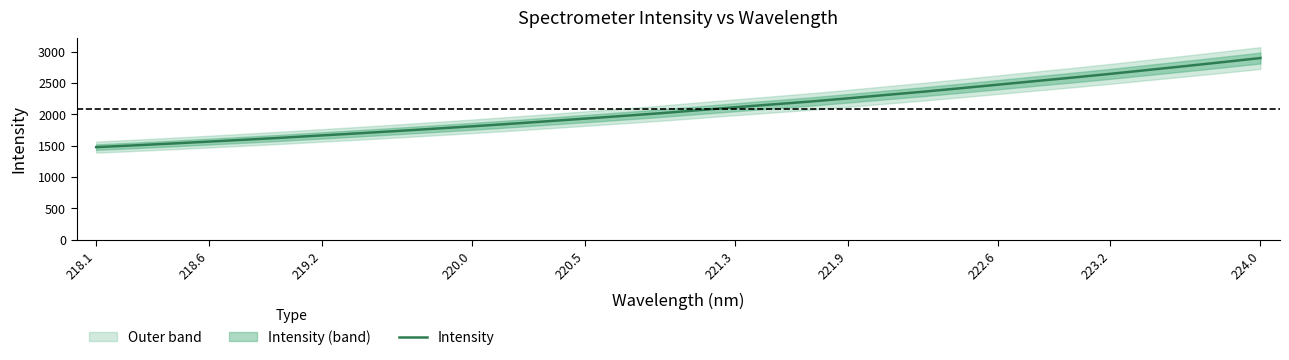

What is the smallest value displayed?

1475.8